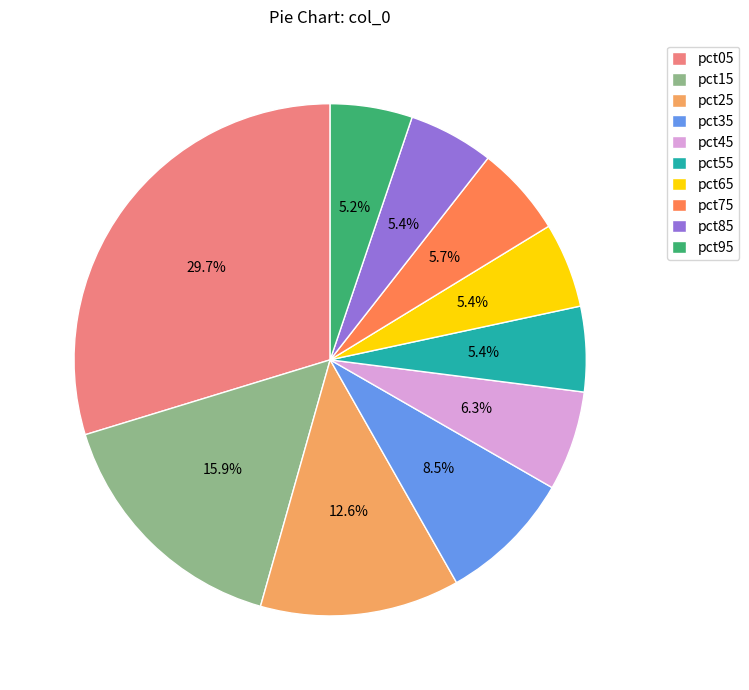

How much of the chart is everything except pct75?

94.3%